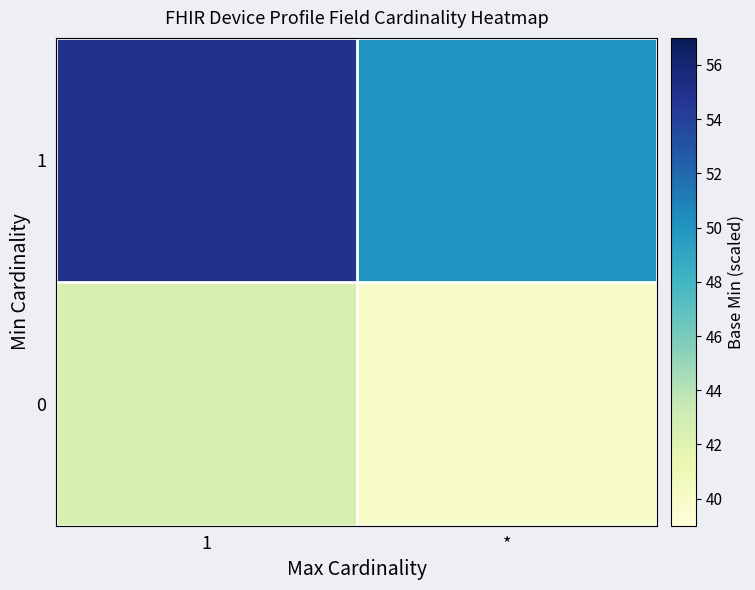

At 1, list the series in order from largest to smallest.

1, 0